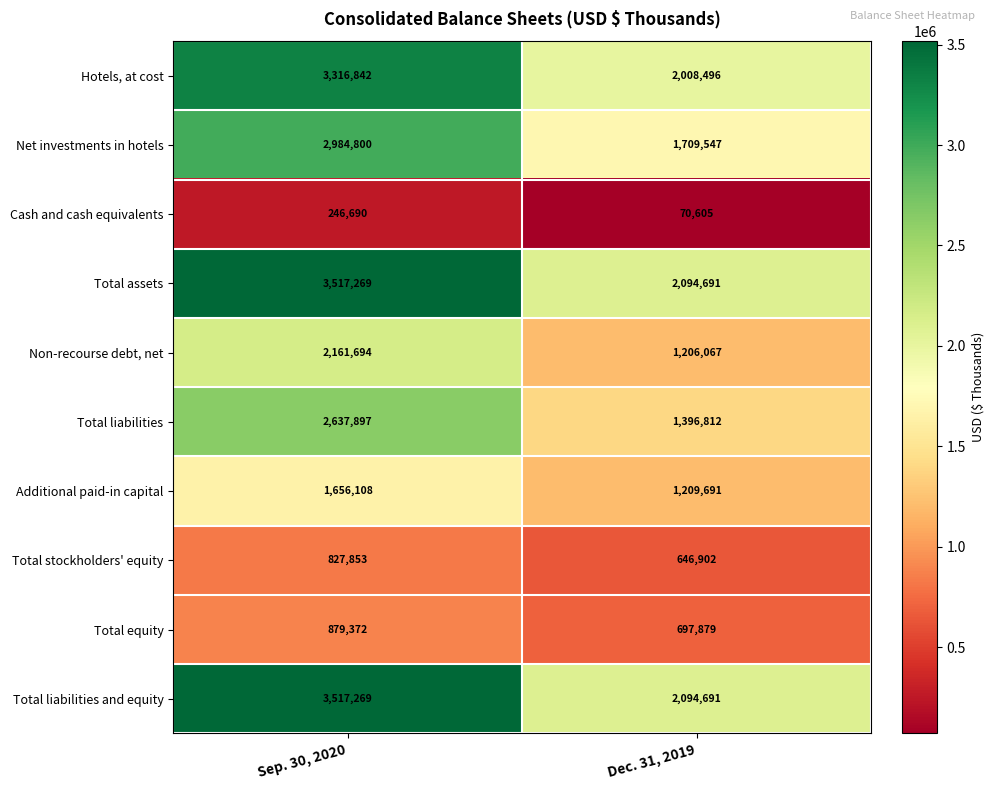

What is the total value across all series at Dec. 31, 2019?

13135381